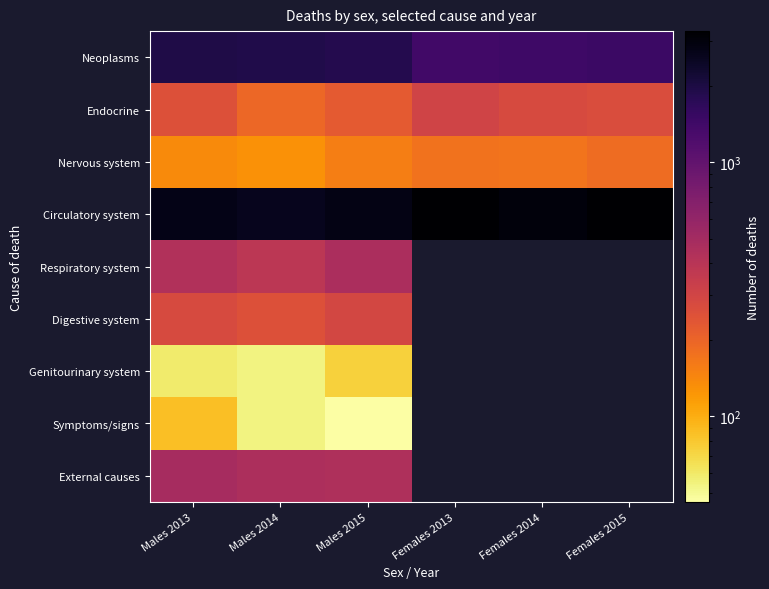

Which category has the lowest value across all series?

Males 2015